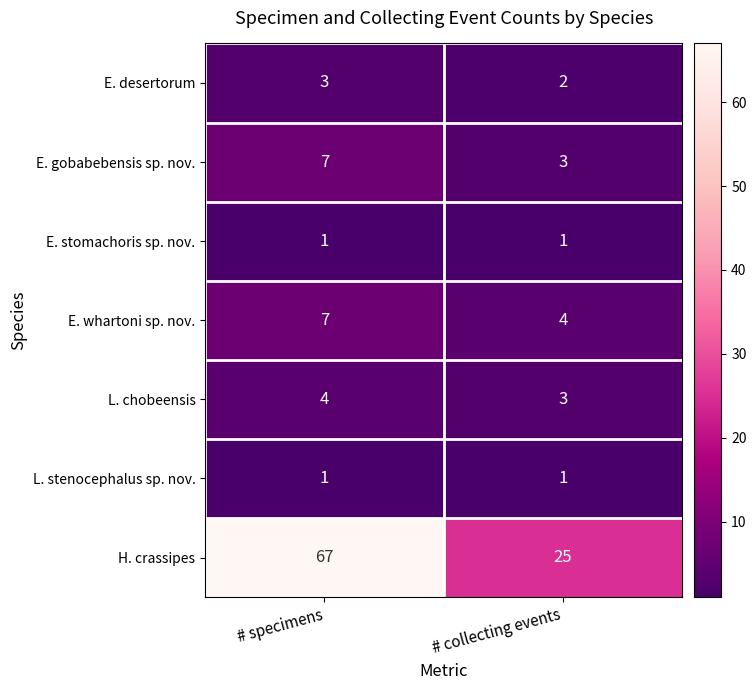

Which series has the largest total across all categories?

H. crassipes